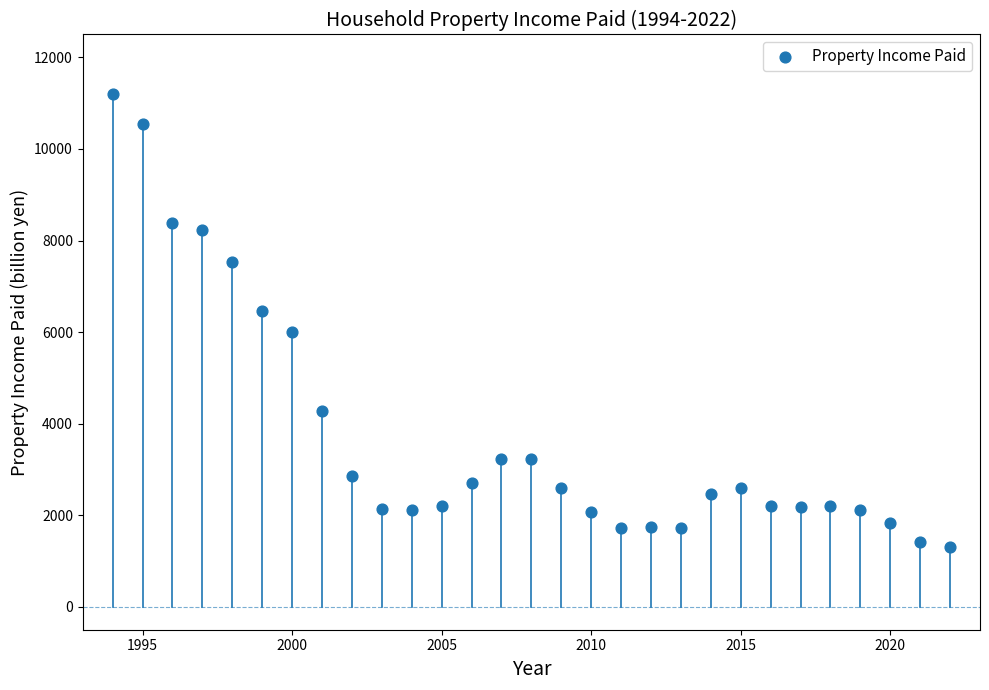

What is the range of Y values (max minus min)?

9898.8